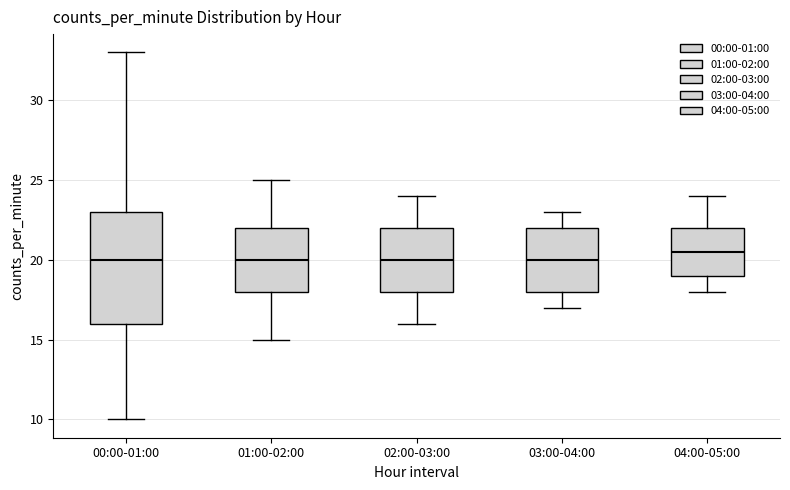

Which box has the highest median line?

04:00-05:00